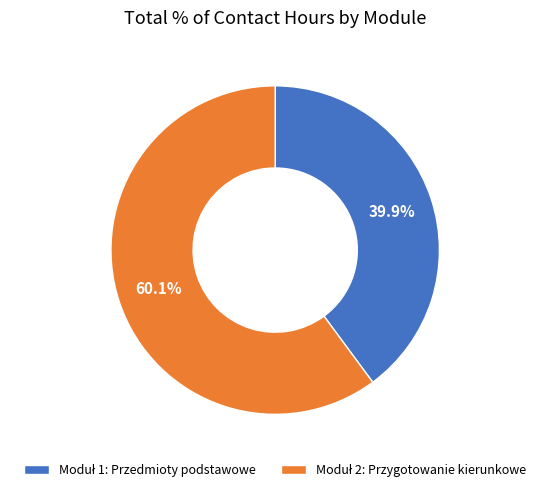

Does any single category account for the majority?

Yes